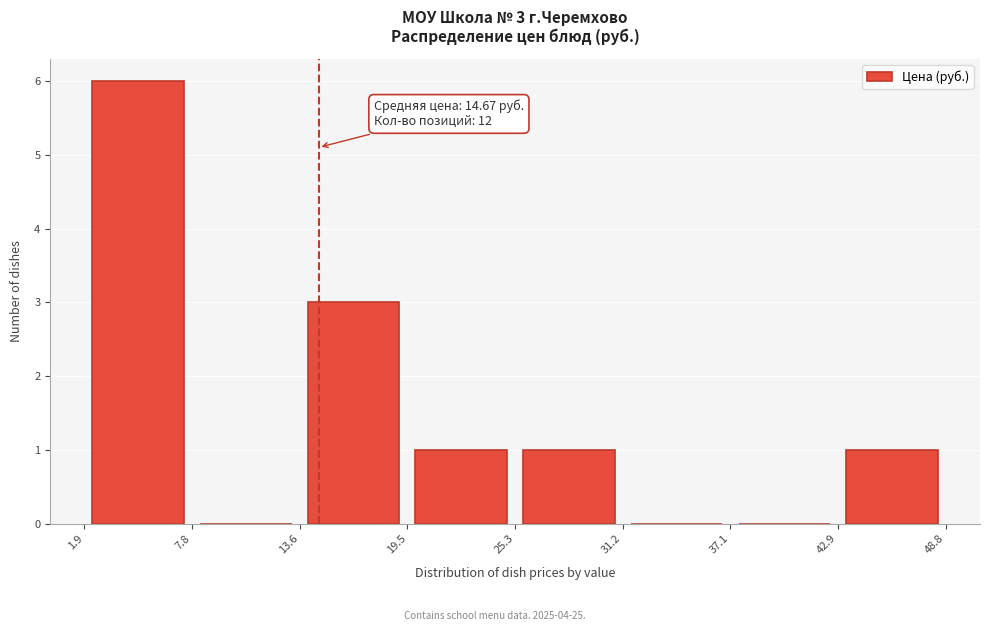

Over which range of the x-axis is the bar tallest?

1.9 to 7.8